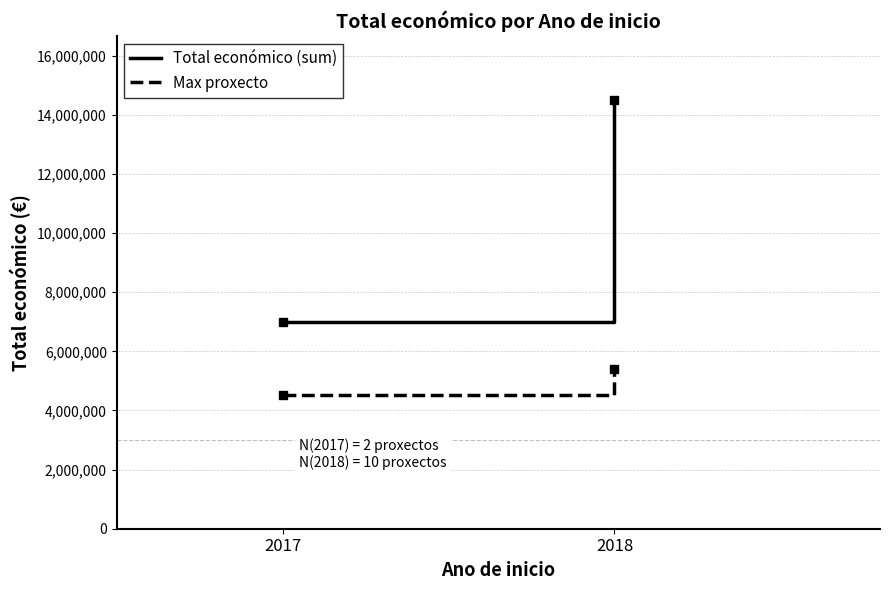

At how many categories does at least one series exceed 13966684?

1